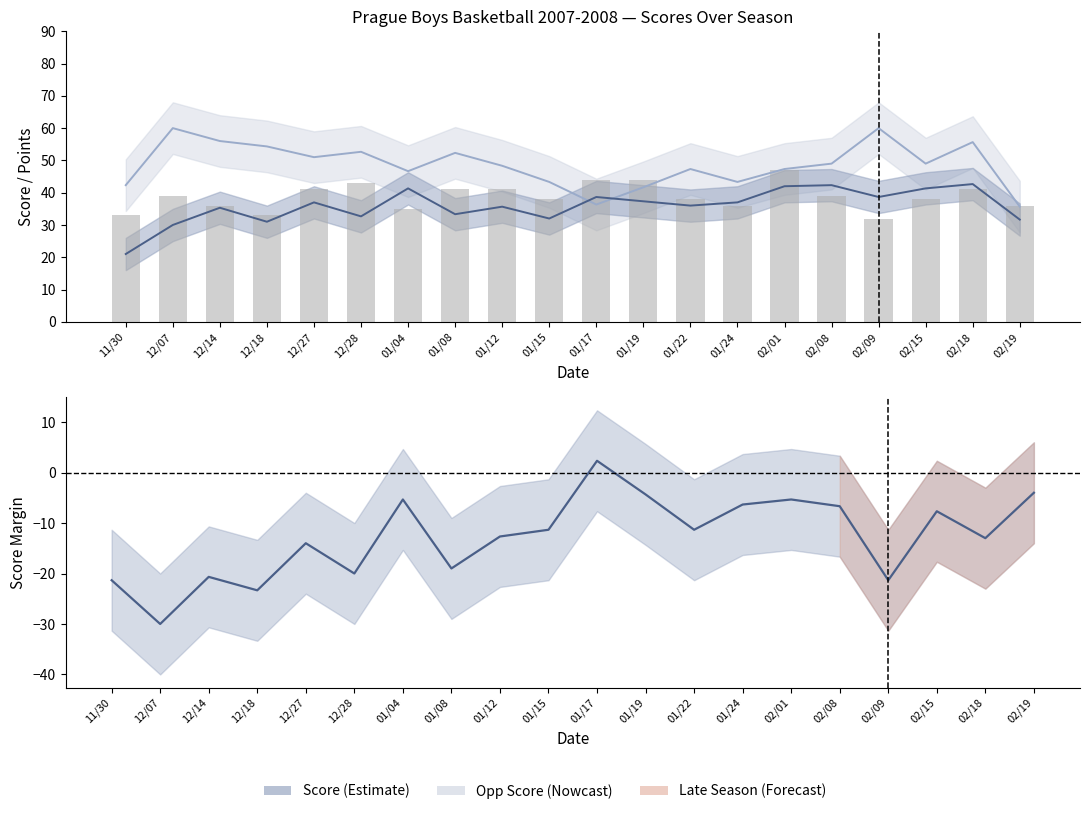

What is the total value across all series at 01/08?

107.7